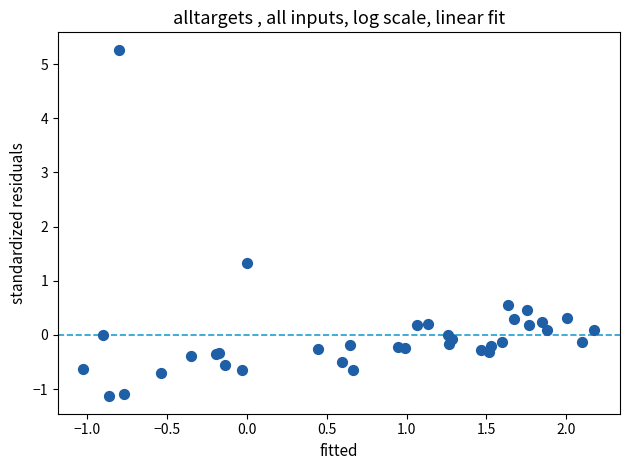

What Y value in the scatter plot is closest to 2?

1.3